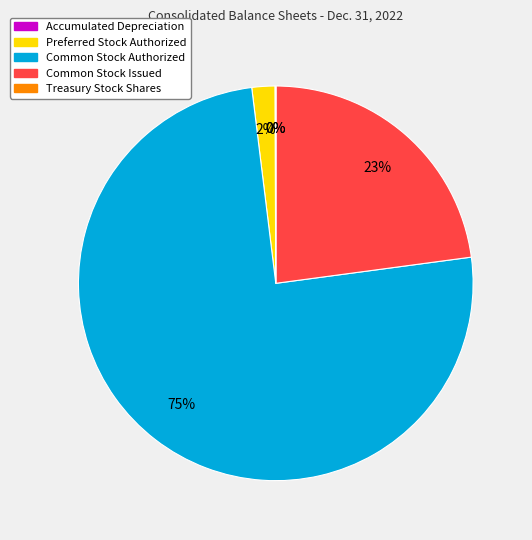

Which has a higher value, Preferred Stock Authorized or Common Stock Authorized?

Common Stock Authorized